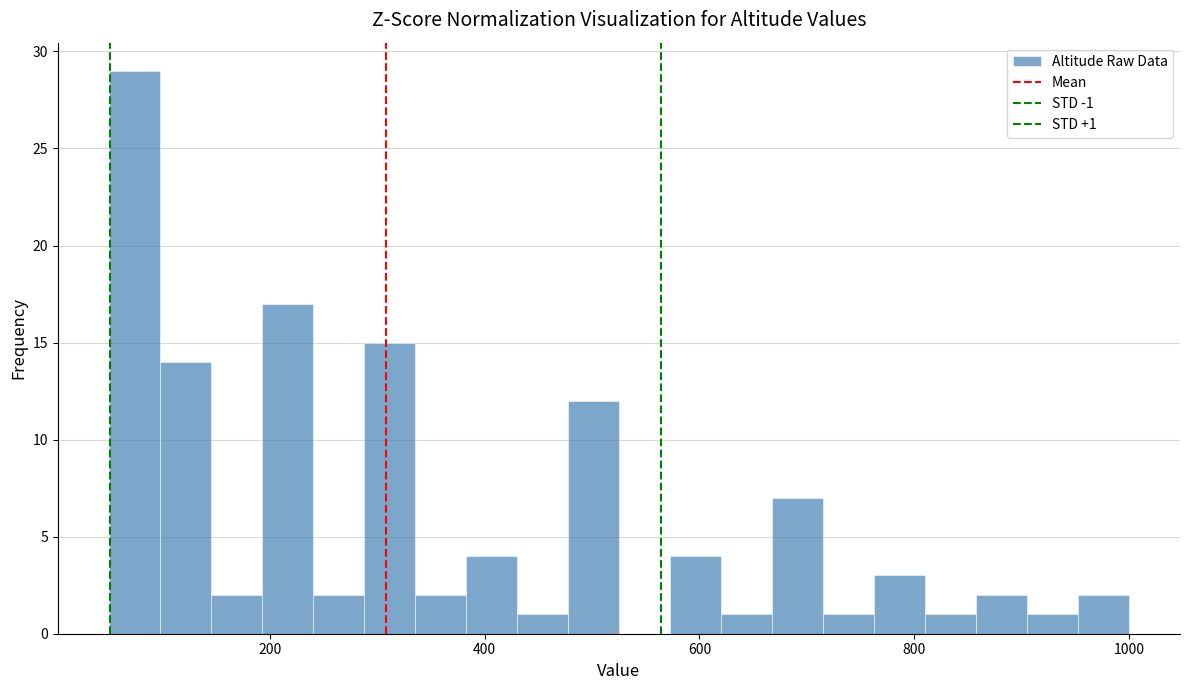

Around what value on the x-axis is the tallest bar? Give the approximate position of its centre, as read against the axis.

80